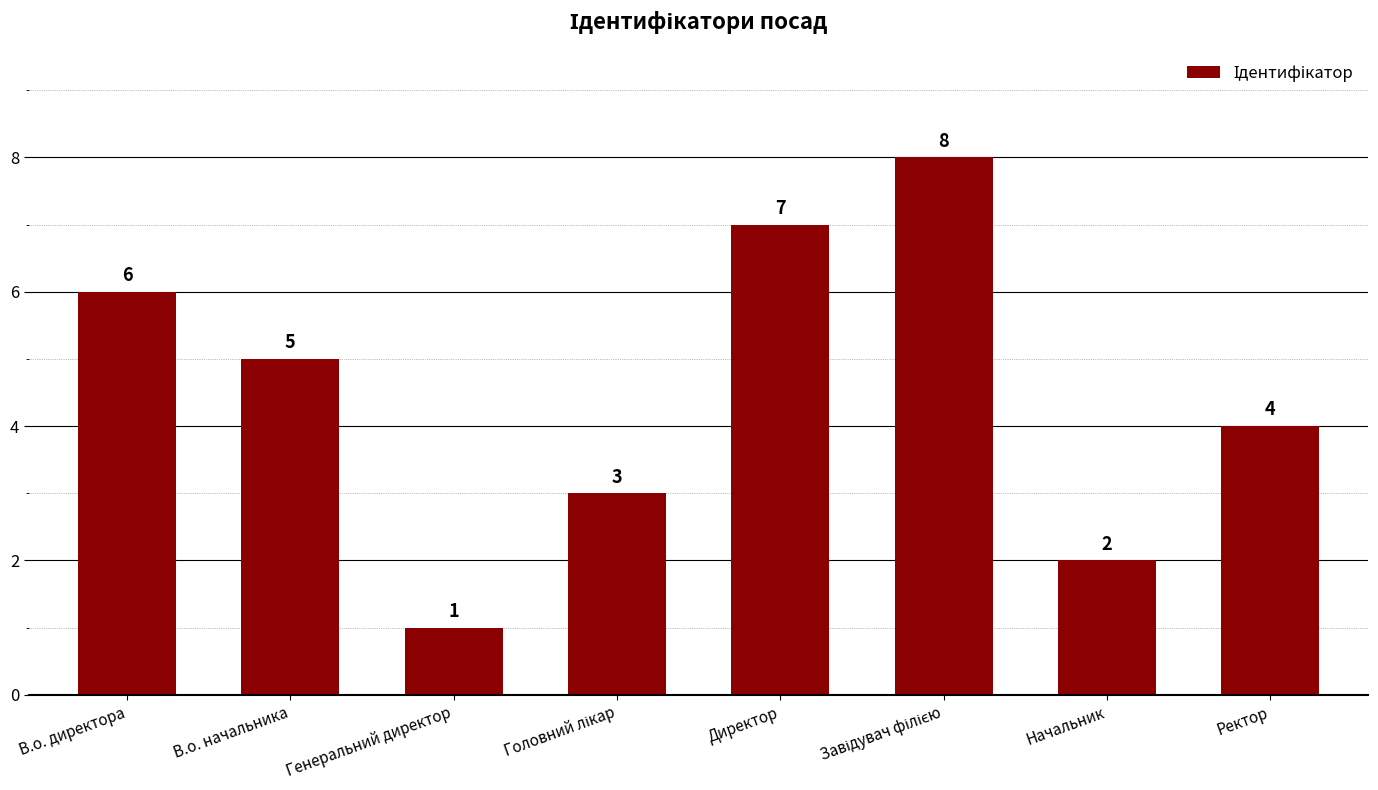

Approximately how many times larger is the value at Ректор compared to В.о. начальника?

0.8